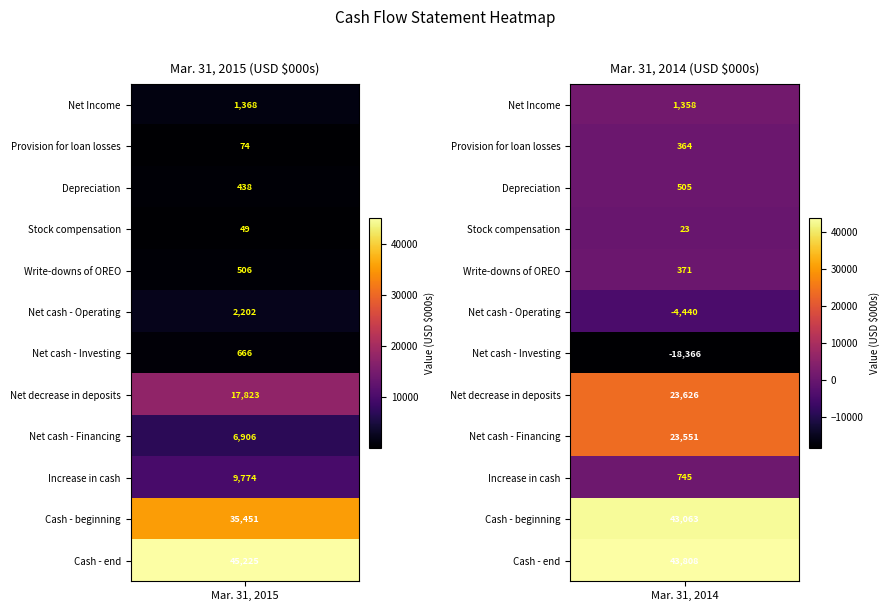

Which has a higher value, Mar. 31, 2014 or Mar. 31, 2015?

Mar. 31, 2015